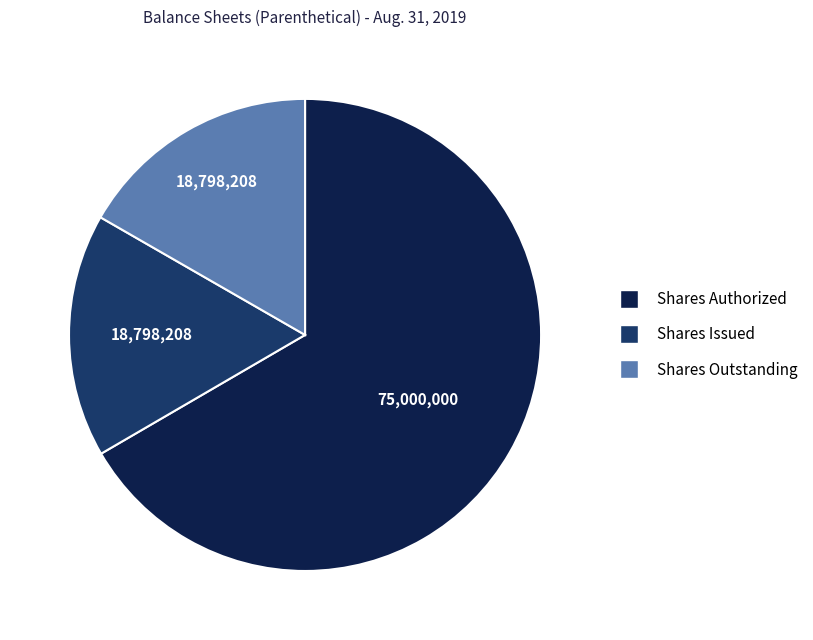

Count the number of slices in the pie.

3